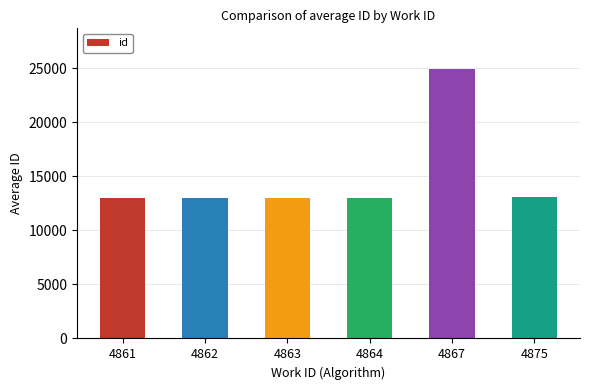

What is the value of the 4th bar from the left?

12975